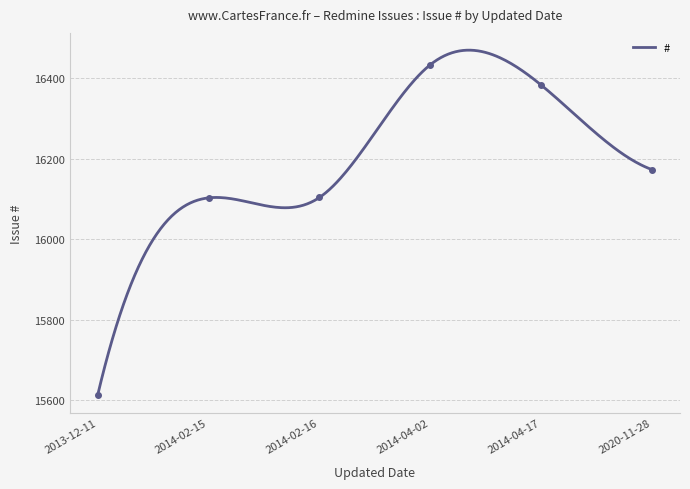

List the labels in order of value, largest first.

2014-04-02, 2014-04-17, 2020-11-28, 2014-02-16, 2014-02-15, 2013-12-11